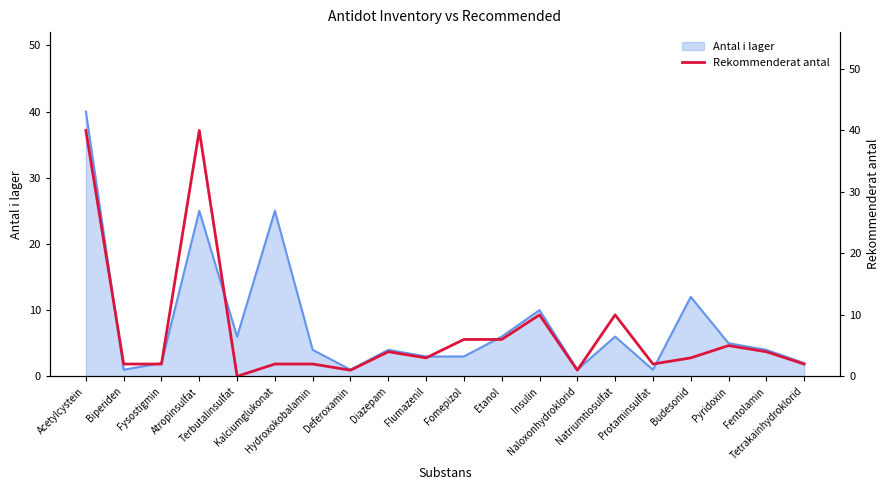

True or false: the data shows 10 at Natriumtiosulfat.

True